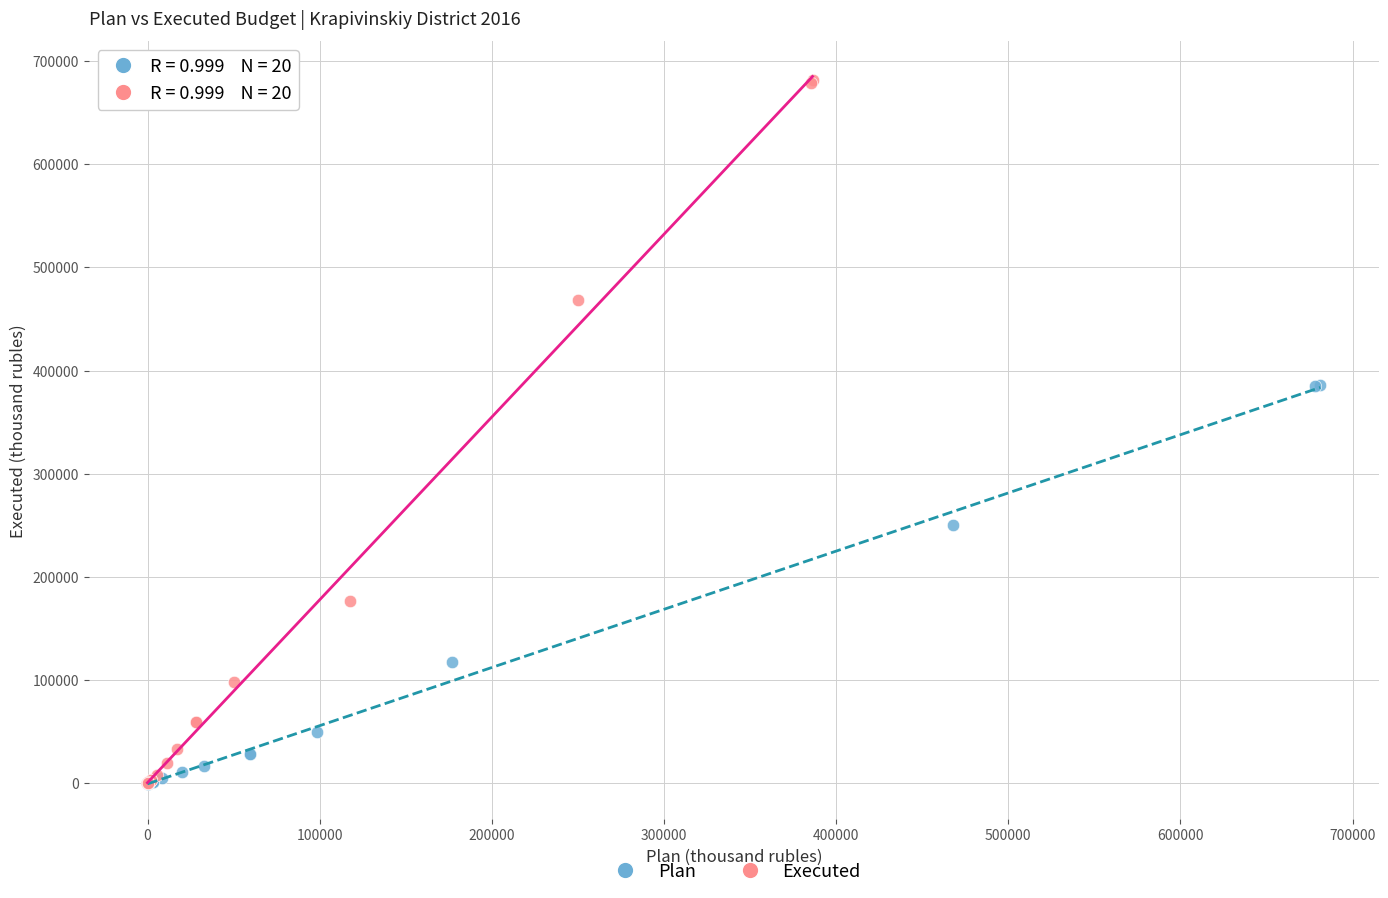

Which series contains the highest Y value?

Executed